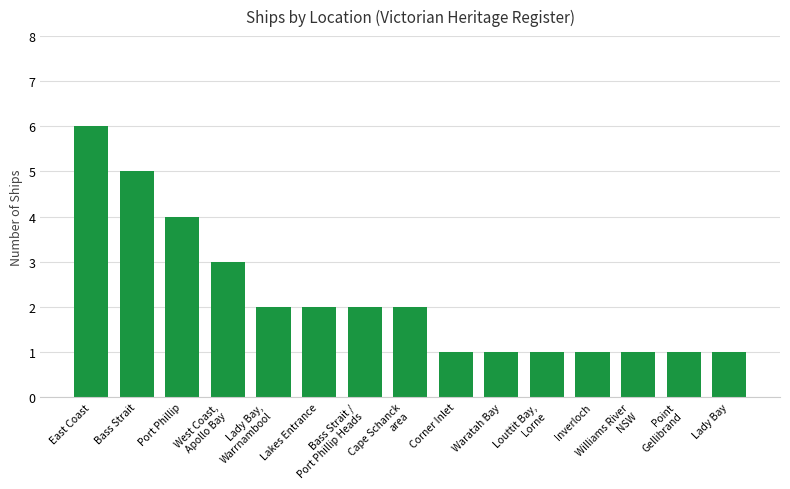

What is the greatest value displayed?

6